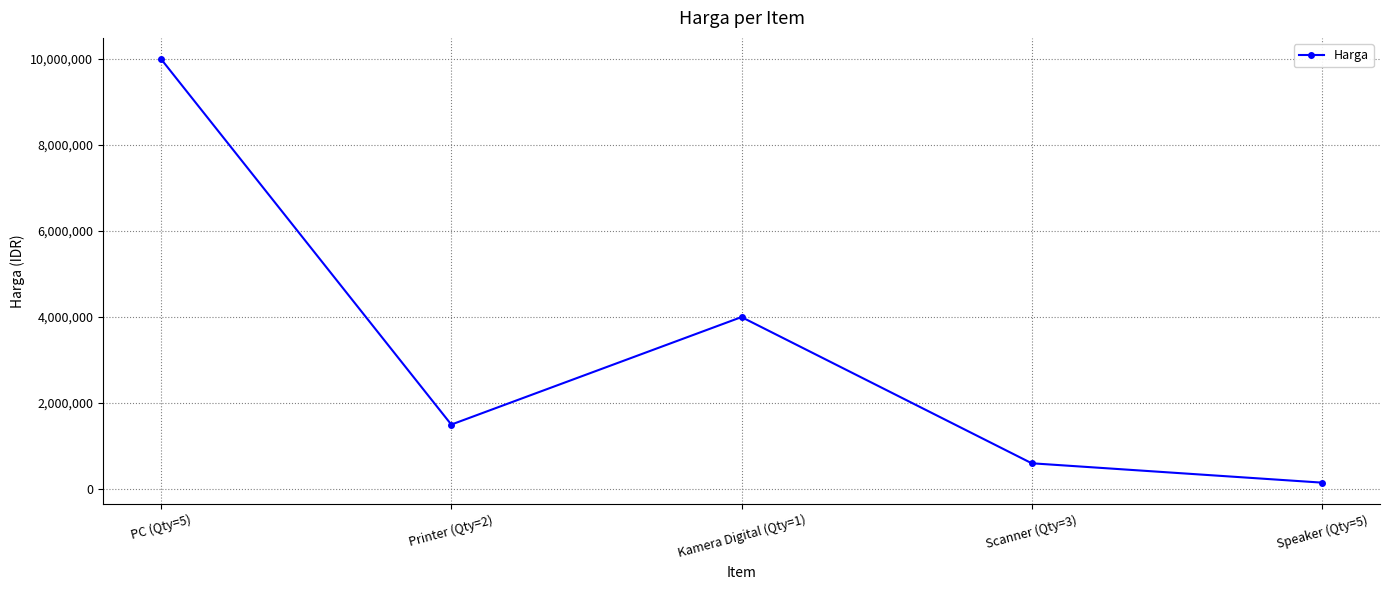

What is the ratio of the value at Kamera Digital (Qty=1) to the value at Speaker (Qty=5)?

26.7